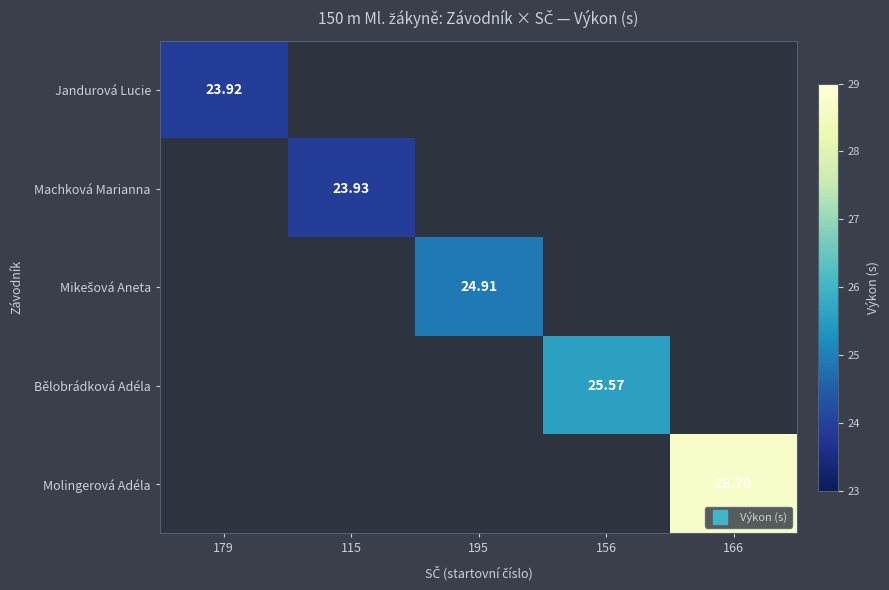

What is the minimum value shown in the chart?

23.9